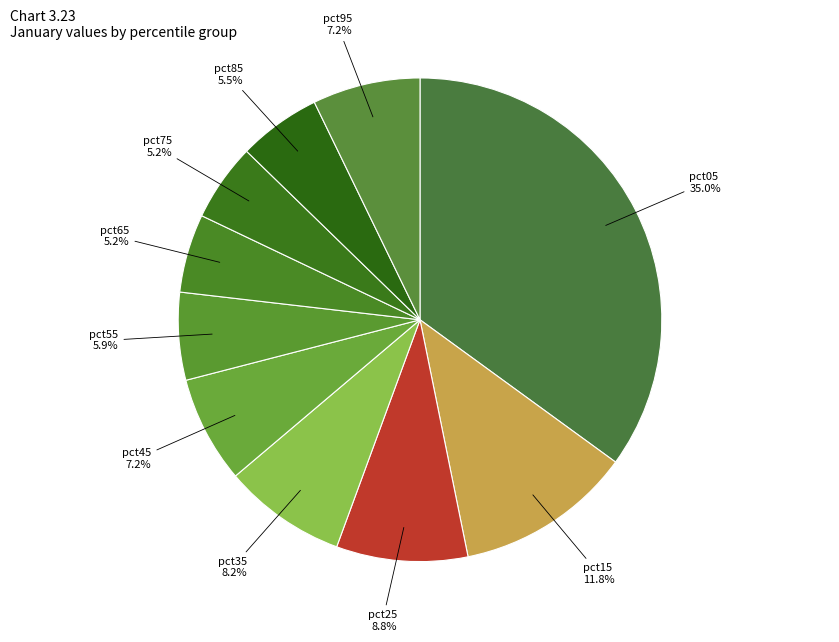

How many segments does this pie chart have?

10